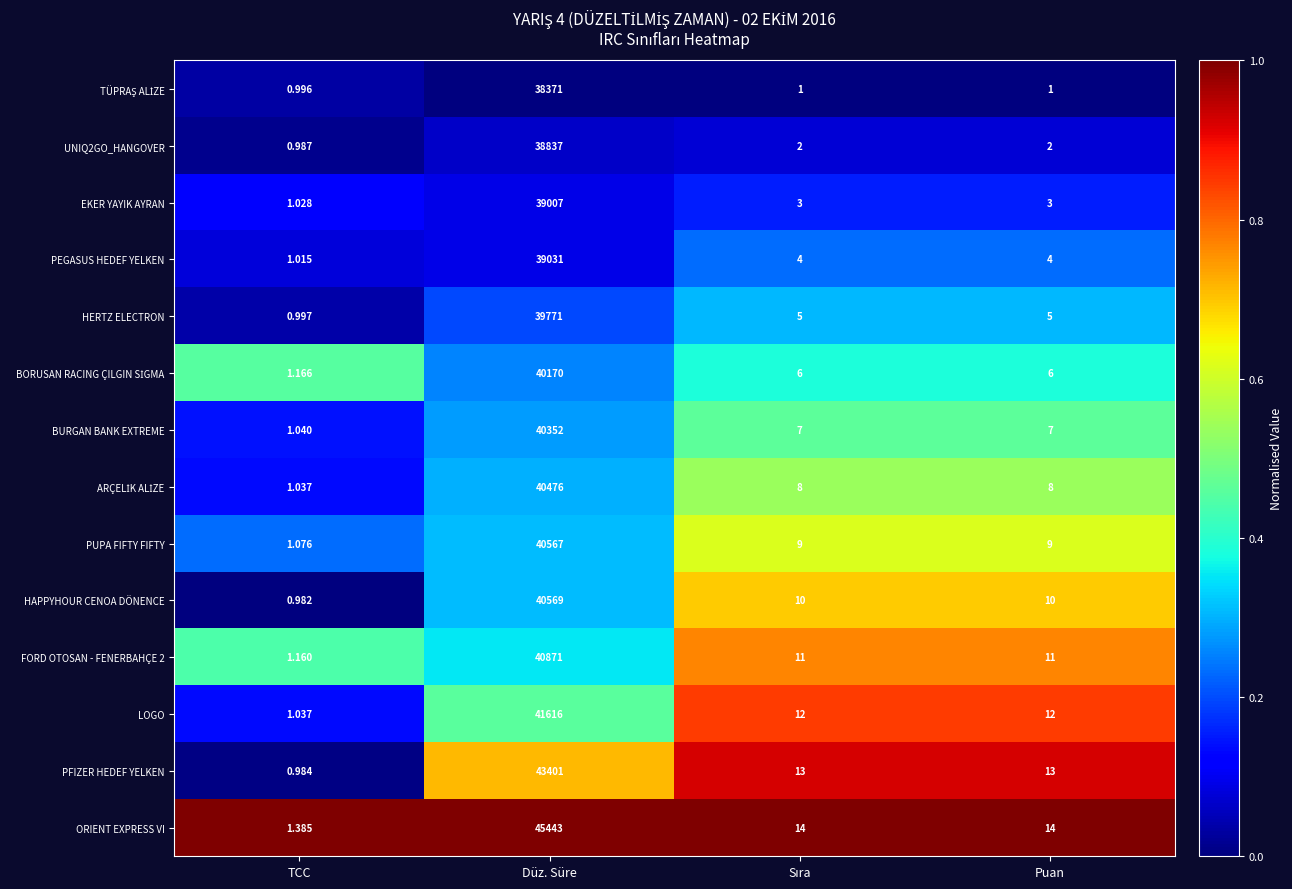

Which series has the largest total across all categories?

ORIENT EXPRESS VI